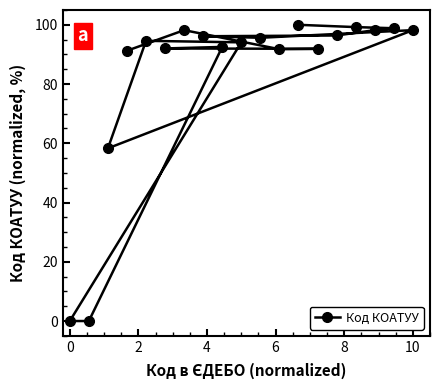

What is the maximum value shown in the chart?

100.0